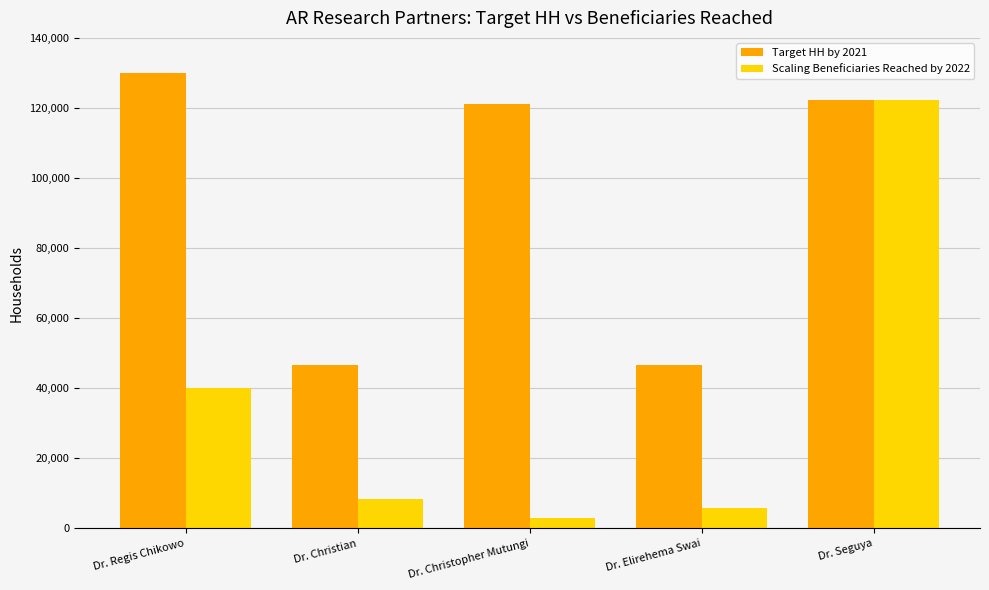

Is the value of Scaling Beneficiaries Reached by 2022 at Dr. Elirehema Swai greater than the value of Target HH by 2021 at Dr. Christian?

No